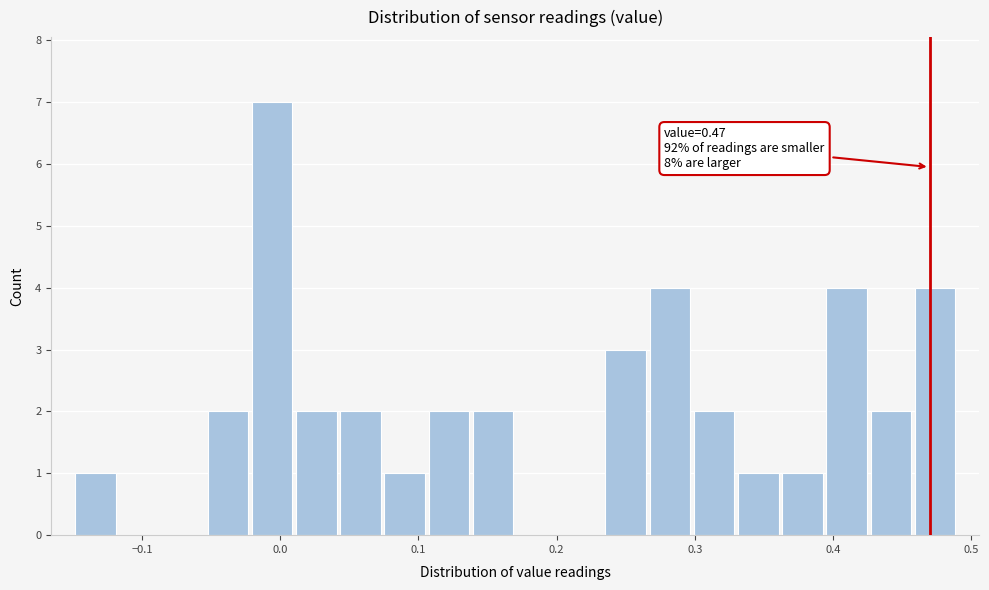

Around what value on the x-axis is the tallest bar? Give the approximate position of its centre, as read against the axis.

-0.01